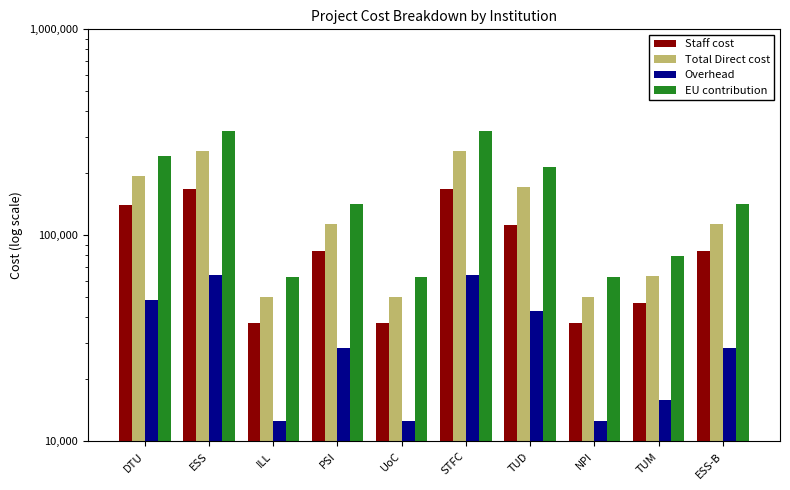

Reading left to right, what are all the values shown in this chart?

Staff cost: DTU=140625.0	ESS=168750.0	ILL=37500.0	PSI=84375.0	UoC=37500.0	STFC=168750.0	TUD=112500.0	NPI=37500.0	TUM=46875.0	ESS-B=84375.0
Total Direct cost: DTU=194791.7	ESS=256250.0	ILL=50000.0	PSI=113541.7	UoC=50000.0	STFC=256250.0	TUD=170833.3	NPI=50000.0	TUM=63541.7	ESS-B=113541.7
Overhead: DTU=48697.9	ESS=64062.5	ILL=12500.0	PSI=28385.4	UoC=12500.0	STFC=64062.5	TUD=42708.3	NPI=12500.0	TUM=15885.4	ESS-B=28385.4
EU contribution: DTU=243489.6	ESS=320312.5	ILL=62500.0	PSI=141927.1	UoC=62500.0	STFC=320312.5	TUD=213541.7	NPI=62500.0	TUM=79427.1	ESS-B=141927.1